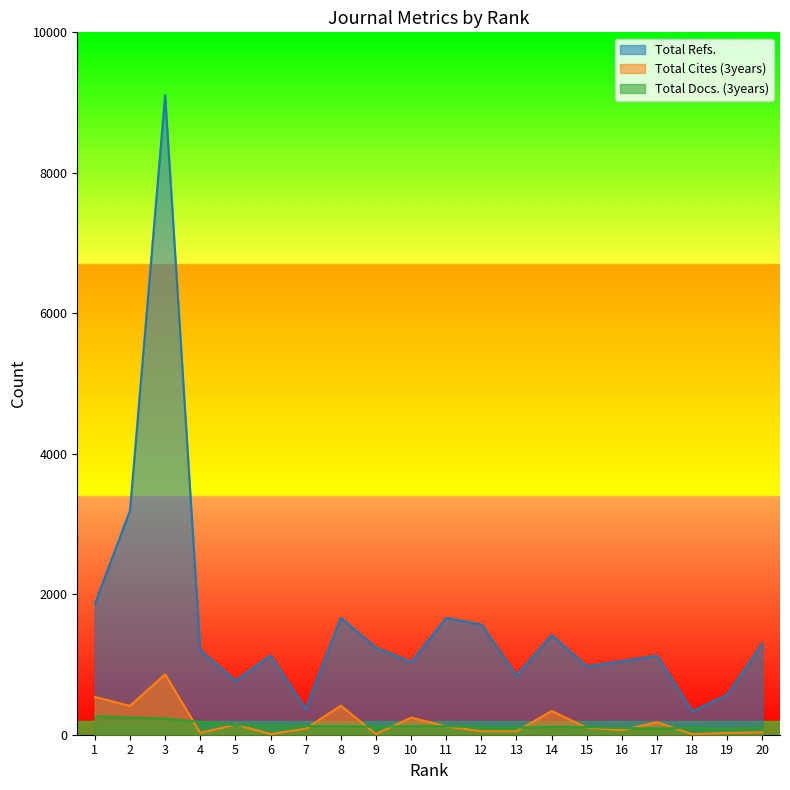

Where does the Total Refs. series first go above 1205?

1